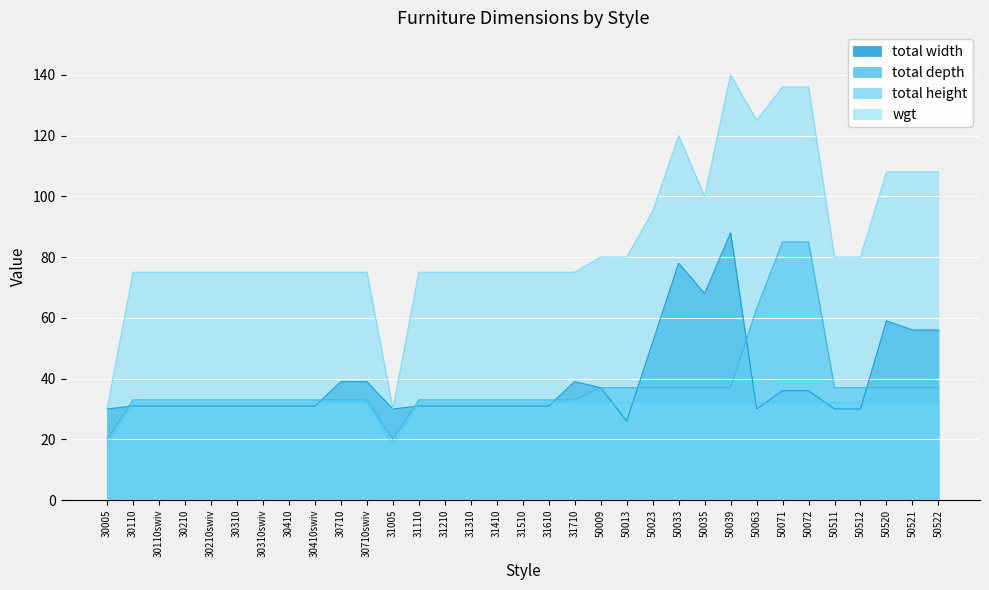

Reading right to left, extract all data points from this chart.

total width: 50522=56	50521=56	50520=59	50512=30	50511=30	50072=36	50071=36	50063=30	50039=88	50035=68	50033=78	50023=52	50013=26	50009=37	31710=39	31610=31	31510=31	31410=31	31310=31	31210=31	31110=31	31005=30	30710swiv=39	30710=39	30410swiv=31	30410=31	30310swiv=31	30310=31	30210swiv=31	30210=31	30110swiv=31	30110=31	30005=30
total depth: 50522=37	50521=37	50520=37	50512=37	50511=37	50072=85	50071=85	50063=63	50039=37	50035=37	50033=37	50023=37	50013=37	50009=37	31710=33	31610=33	31510=33	31410=33	31310=33	31210=33	31110=33	31005=20	30710swiv=33	30710=33	30410swiv=33	30410=33	30310swiv=33	30310=33	30210swiv=33	30210=33	30110swiv=33	30110=33	30005=20
total height: 50522=32	50521=32	50520=32	50512=32	50511=32	50072=32	50071=32	50063=32	50039=32	50035=32	50033=32	50023=32	50013=32	50009=32	31710=32	31610=32	31510=32	31410=32	31310=32	31210=32	31110=32	31005=18	30710swiv=32	30710=32	30410swiv=32	30410=32	30310swiv=32	30310=32	30210swiv=32	30210=32	30110swiv=32	30110=32	30005=18
wgt: 50522=108	50521=108	50520=108	50512=80	50511=80	50072=136	50071=136	50063=125	50039=140	50035=100	50033=120	50023=95	50013=80	50009=80	31710=75	31610=75	31510=75	31410=75	31310=75	31210=75	31110=75	31005=30	30710swiv=75	30710=75	30410swiv=75	30410=75	30310swiv=75	30310=75	30210swiv=75	30210=75	30110swiv=75	30110=75	30005=30